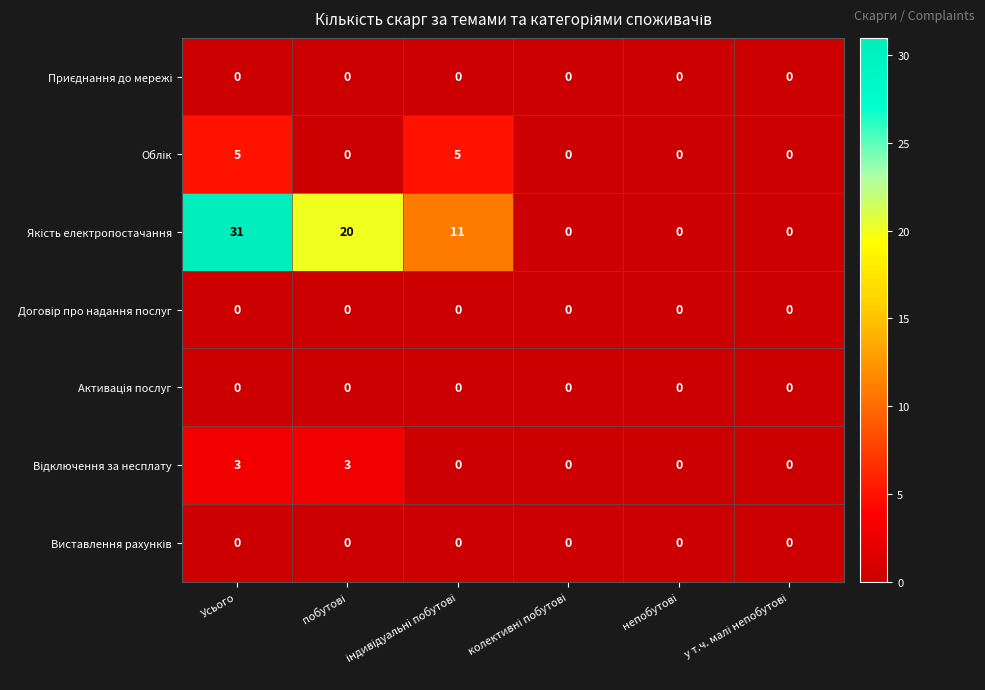

What is the greatest value displayed?

31